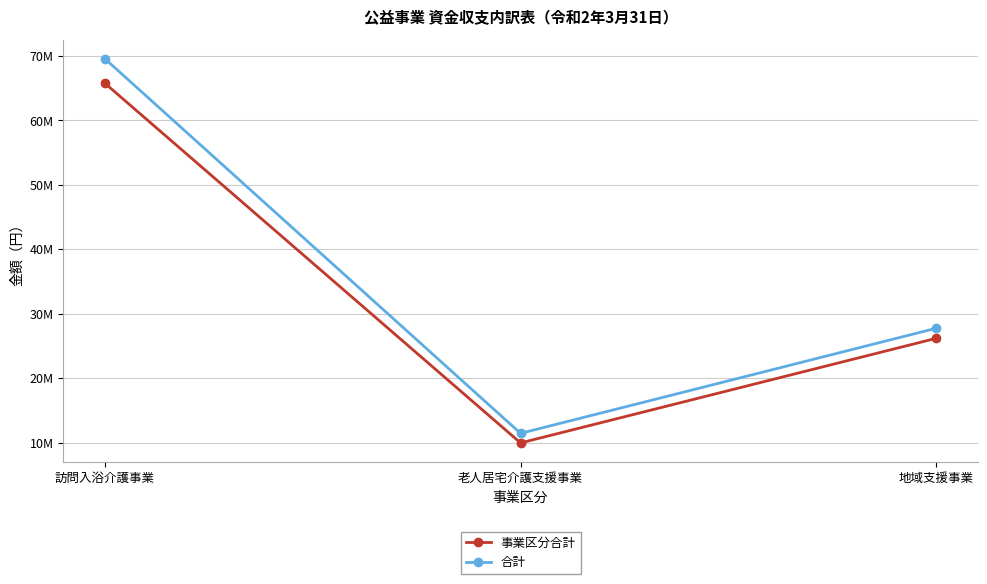

Which category has the lowest value across all series?

老人居宅介護支援事業